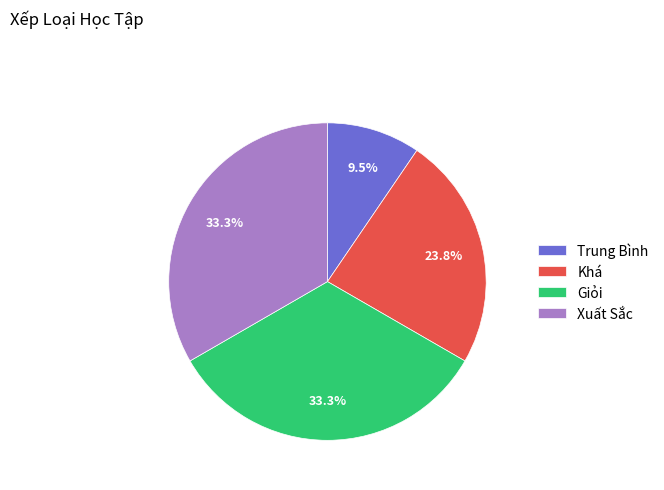

Which has a higher value, Trung Bình or Xuất Sắc?

Xuất Sắc